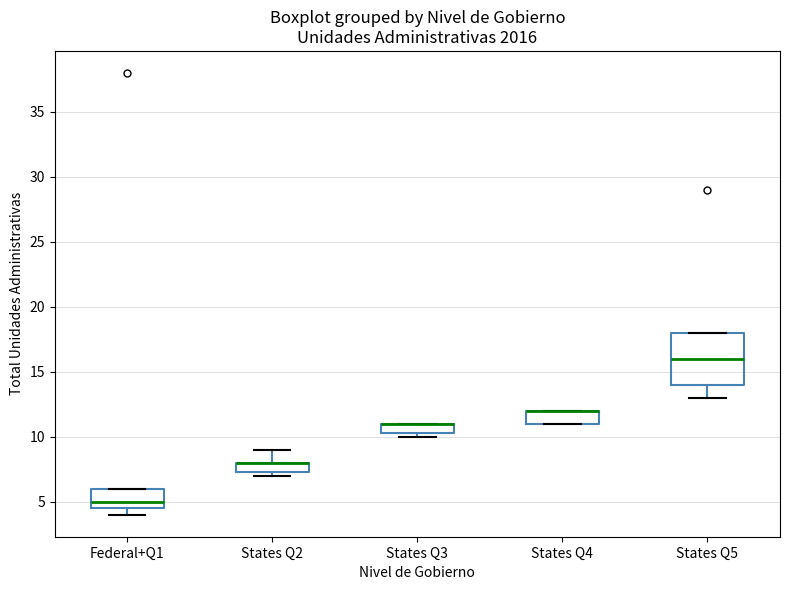

Comparing the boxes themselves (not the whiskers), which one is the tallest?

States Q5